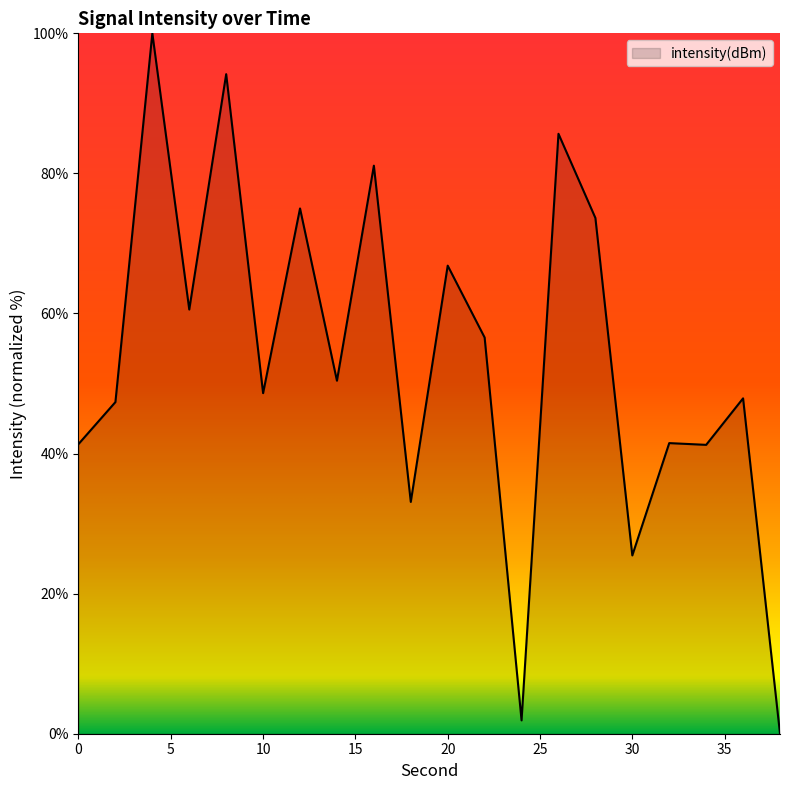

List the labels in order of value, largest first.

4, 8, 26, 16, 12, 28, 20, 6, 22, 14, 10, 36, 2, 32, 0, 34, 18, 30, 24, 38